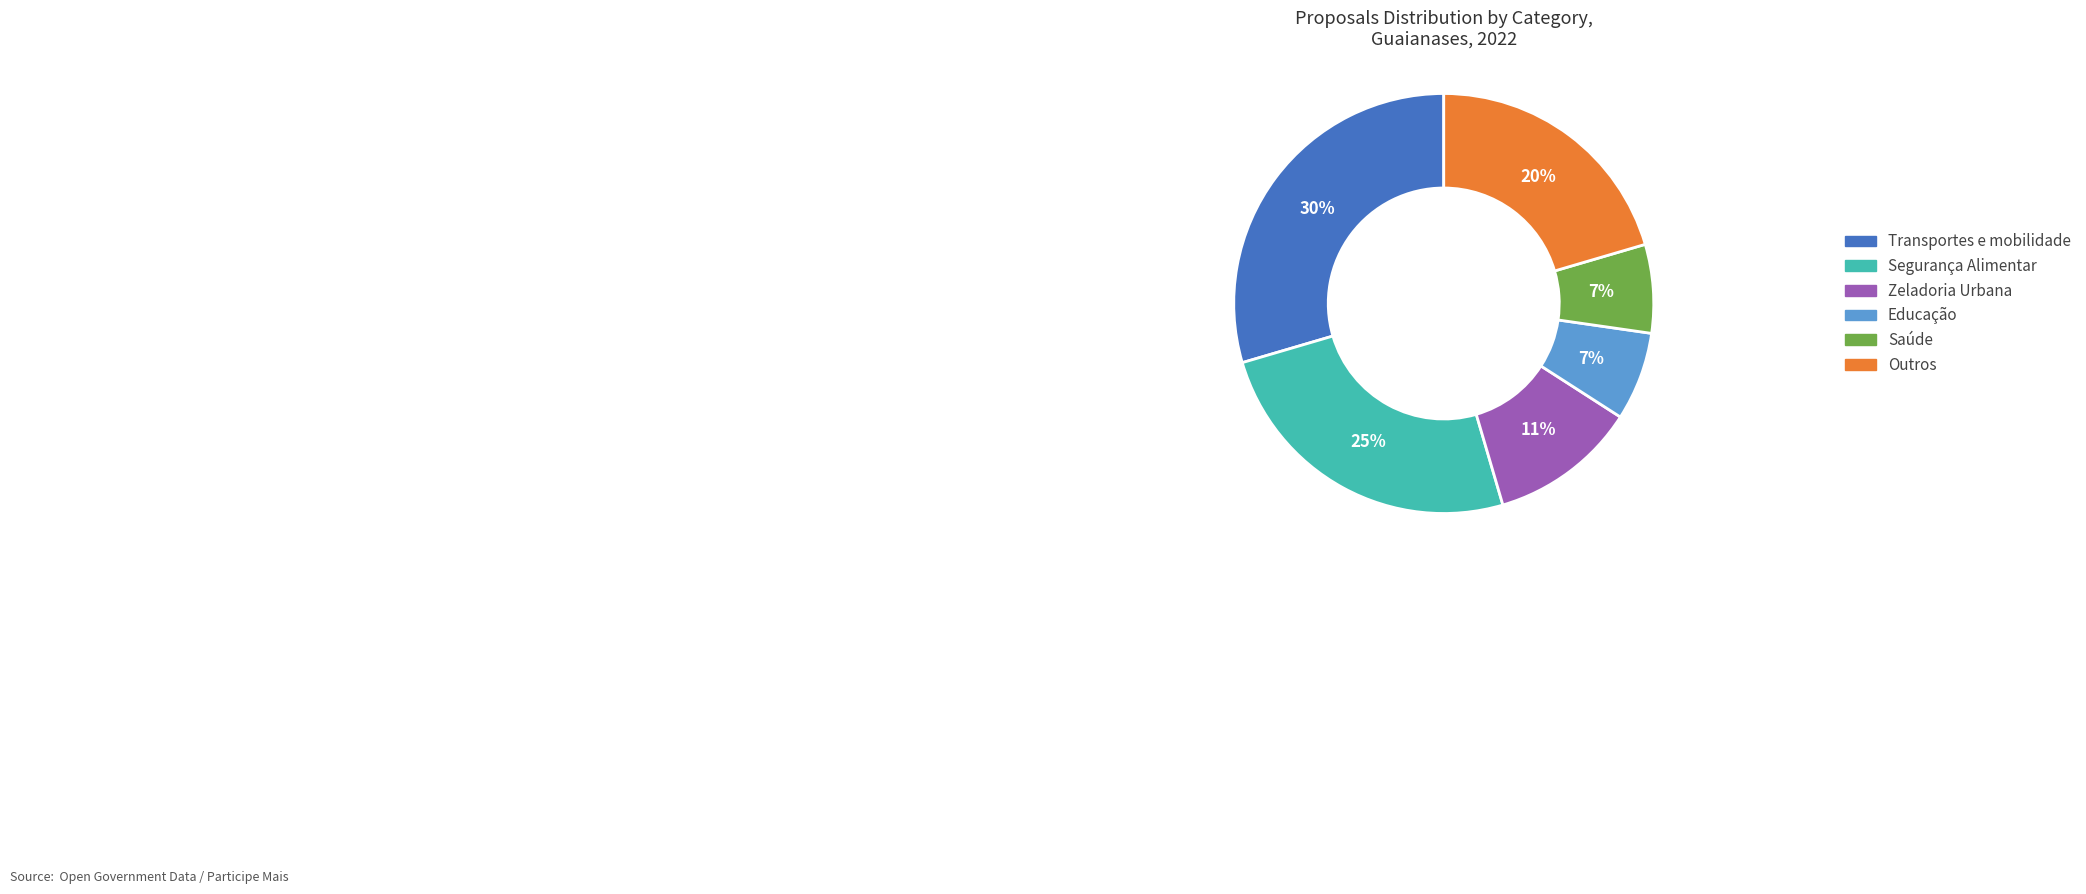

Does any single category account for the majority?

No